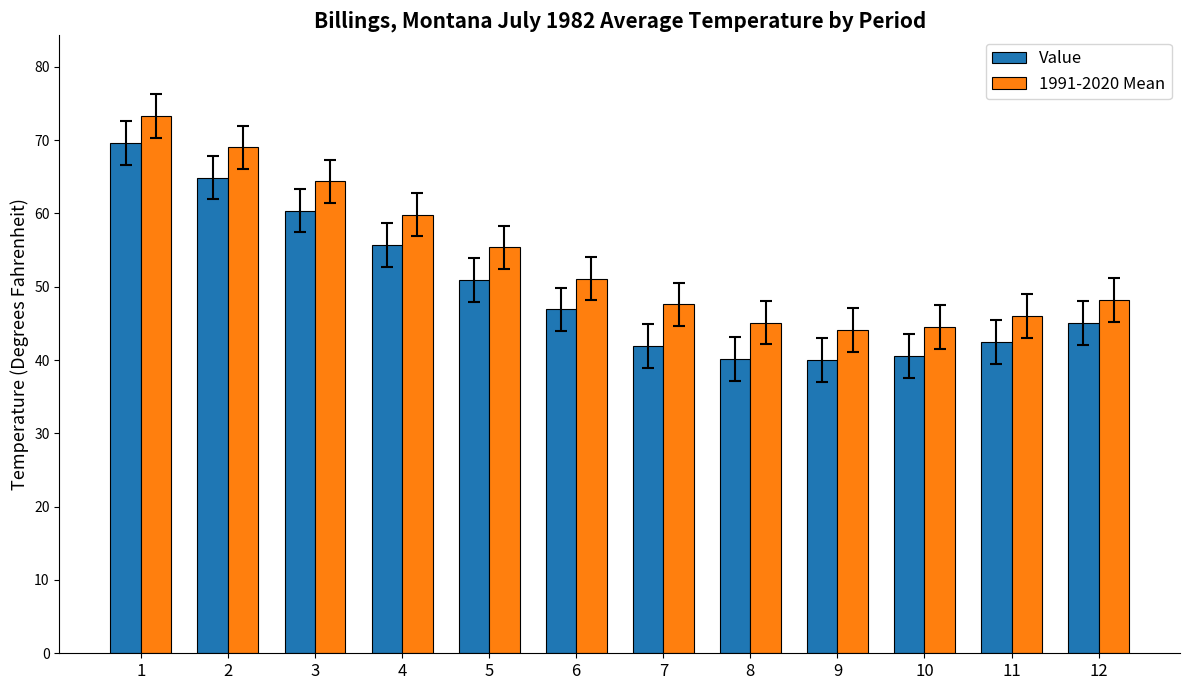

What is the highest value of the 1991-2020 Mean series?

73.3